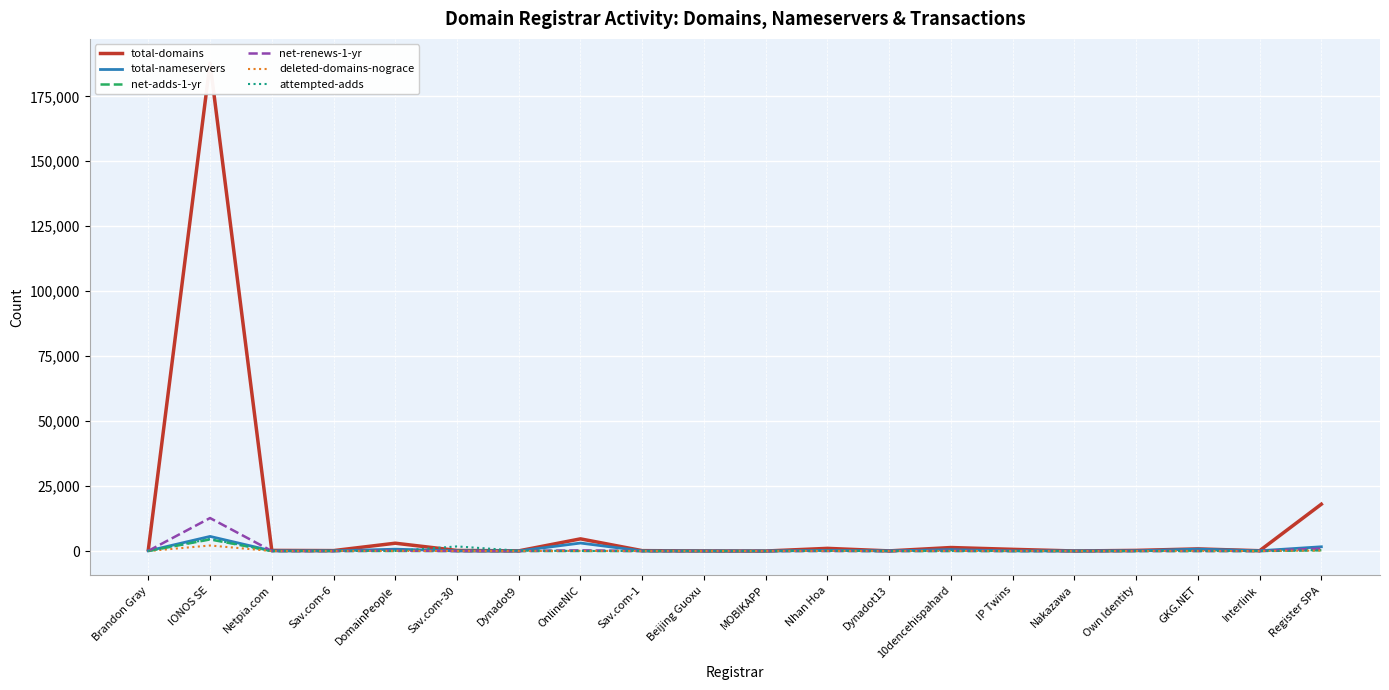

Between Sav.com-6 and Register SPA, which series saw the biggest shift?

total-domains